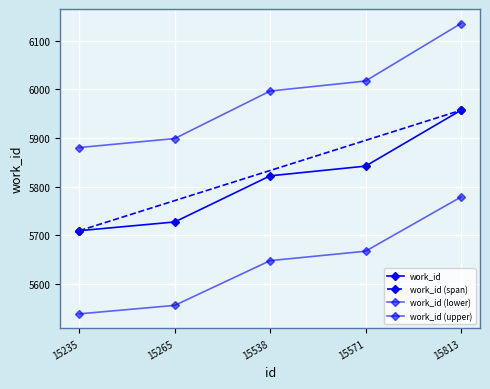

What is the average value?

5637.1